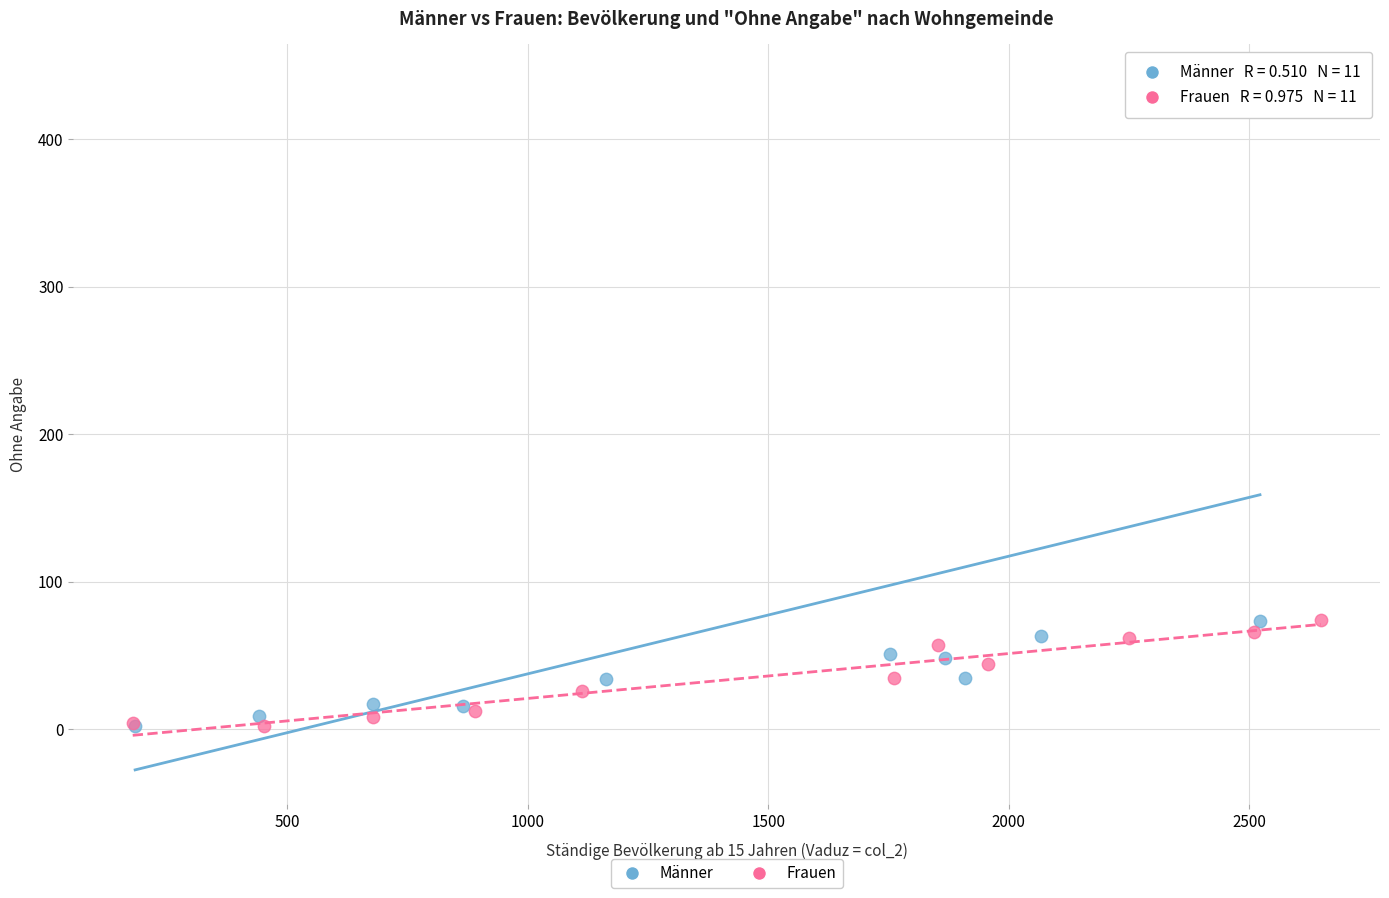

Which series contains the highest Y value?

Männer